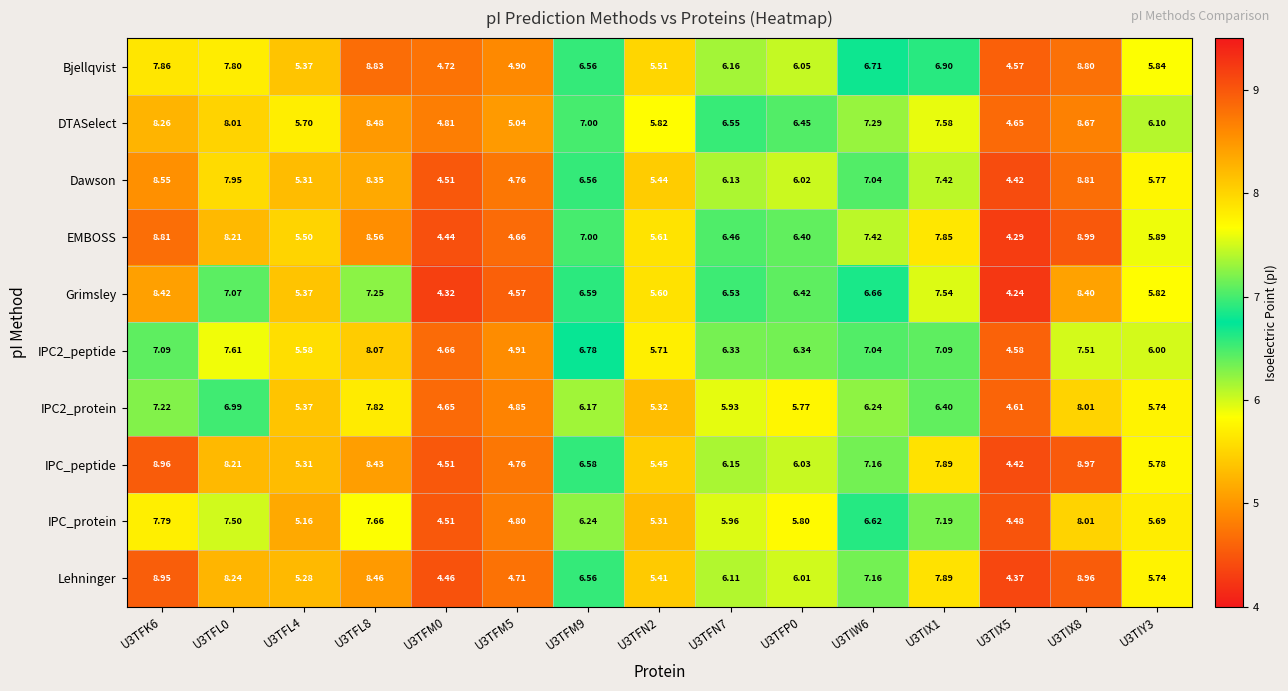

At which category is the sum across all series the highest?

U3TIX8